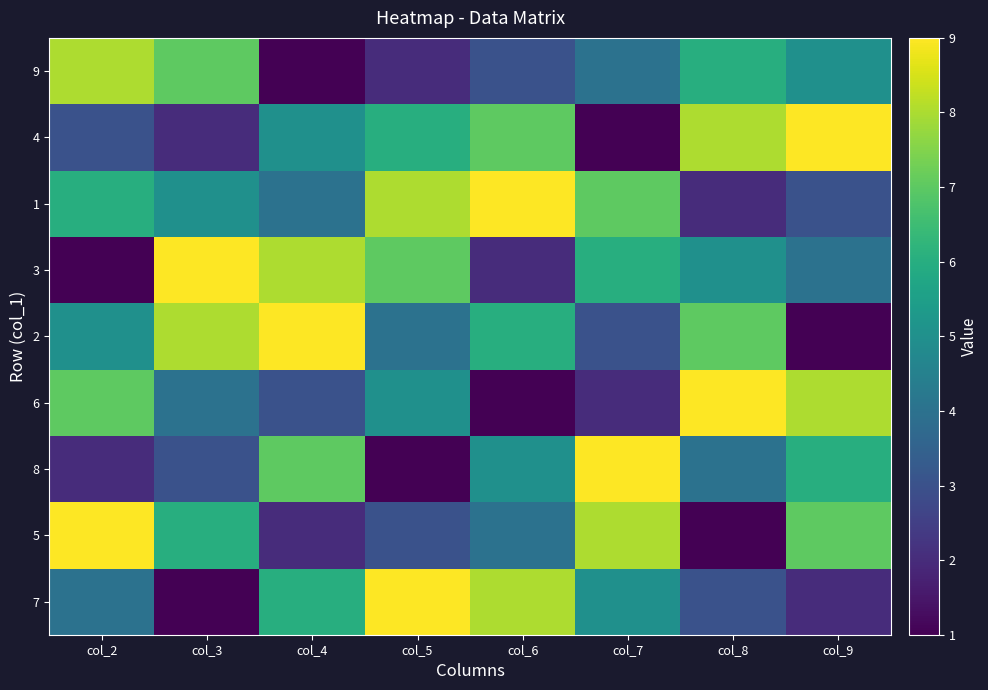

Reading left to right, extract all data points from this chart.

7: col_2=4	col_3=1	col_4=6	col_5=9	col_6=8	col_7=5	col_8=3	col_9=2
5: col_2=9	col_3=6	col_4=2	col_5=3	col_6=4	col_7=8	col_8=1	col_9=7
8: col_2=2	col_3=3	col_4=7	col_5=1	col_6=5	col_7=9	col_8=4	col_9=6
6: col_2=7	col_3=4	col_4=3	col_5=5	col_6=1	col_7=2	col_8=9	col_9=8
2: col_2=5	col_3=8	col_4=9	col_5=4	col_6=6	col_7=3	col_8=7	col_9=1
3: col_2=1	col_3=9	col_4=8	col_5=7	col_6=2	col_7=6	col_8=5	col_9=4
1: col_2=6	col_3=5	col_4=4	col_5=8	col_6=9	col_7=7	col_8=2	col_9=3
4: col_2=3	col_3=2	col_4=5	col_5=6	col_6=7	col_7=1	col_8=8	col_9=9
9: col_2=8	col_3=7	col_4=1	col_5=2	col_6=3	col_7=4	col_8=6	col_9=5